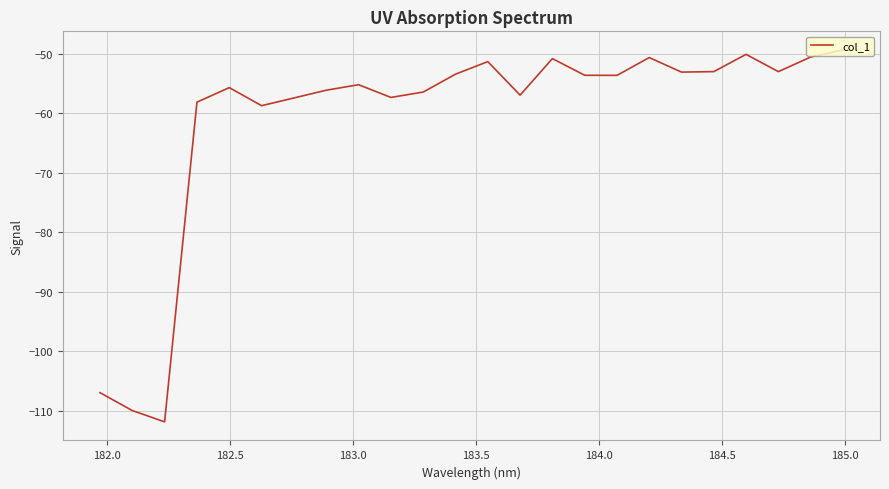

What is the smallest value displayed?

-111.9